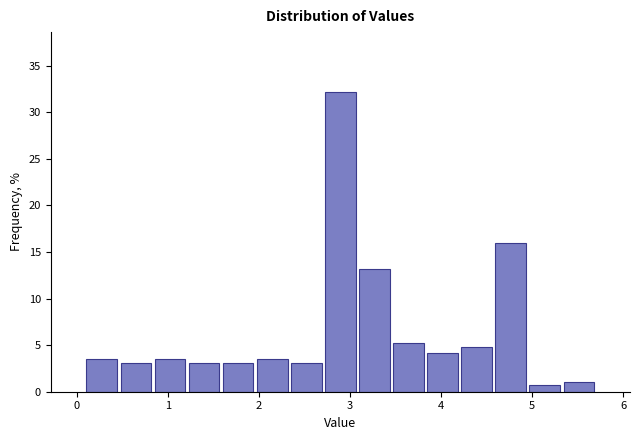

Read against the x-axis, roughly where is the centre of the tallest bar?

2.9